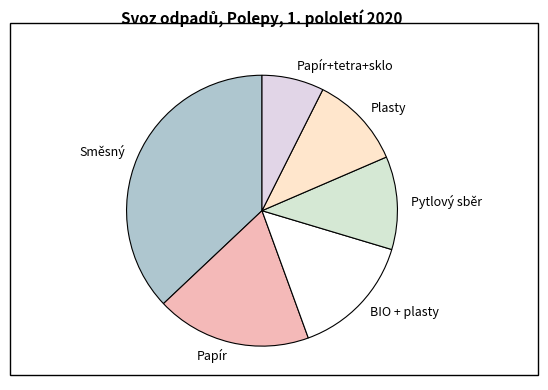

What is the largest slice in the pie chart?

Směsný